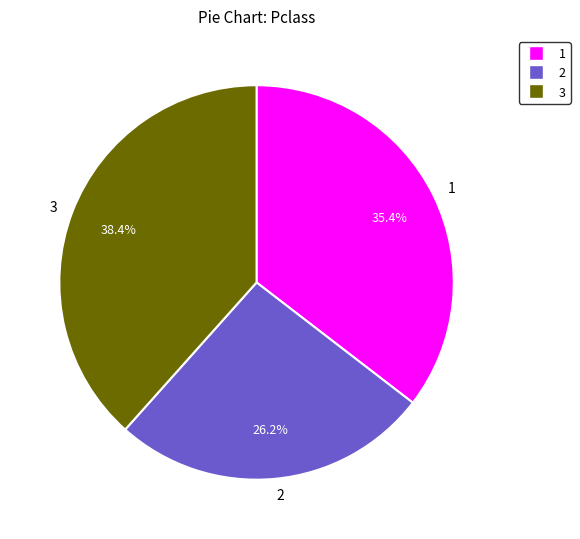

Between 3 and 1, which is larger?

3